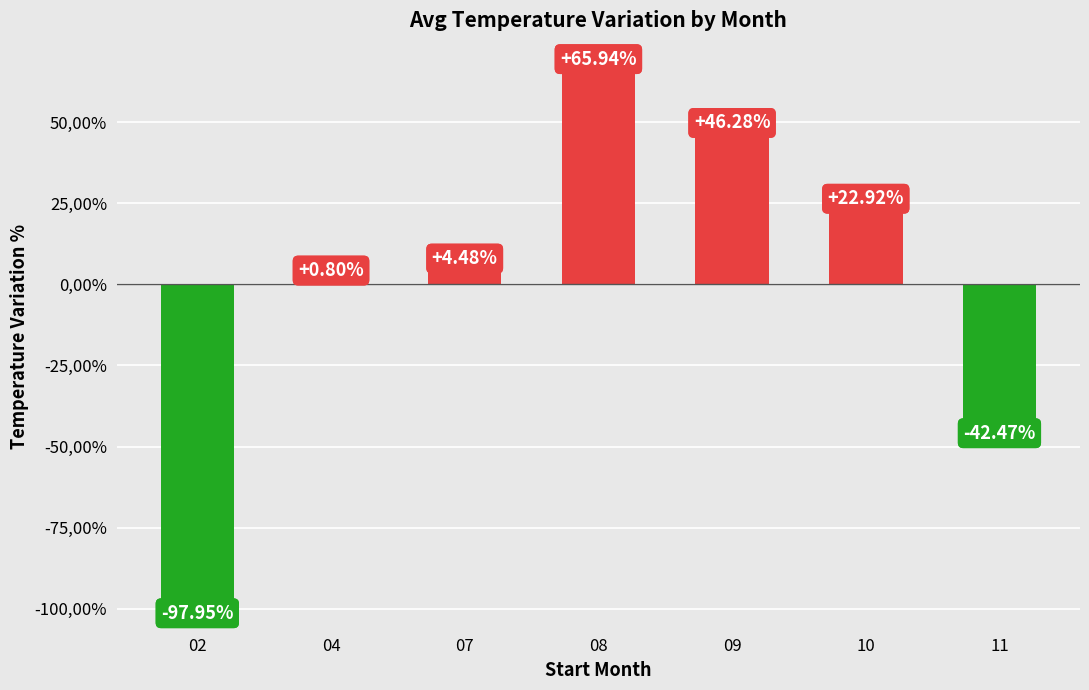

Does the chart contain any negative values?

Yes